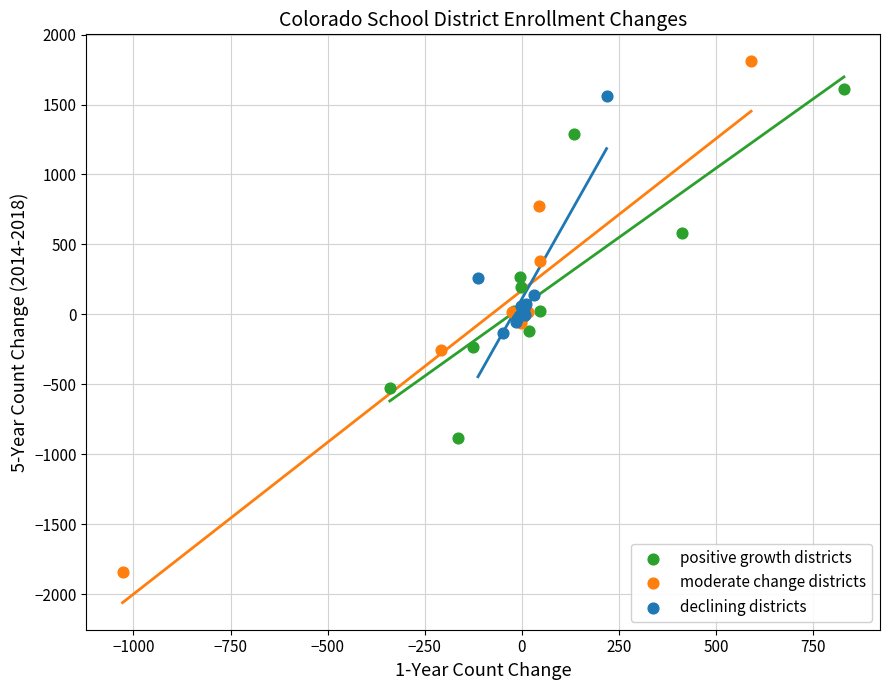

Which series contains the highest Y value?

moderate change districts